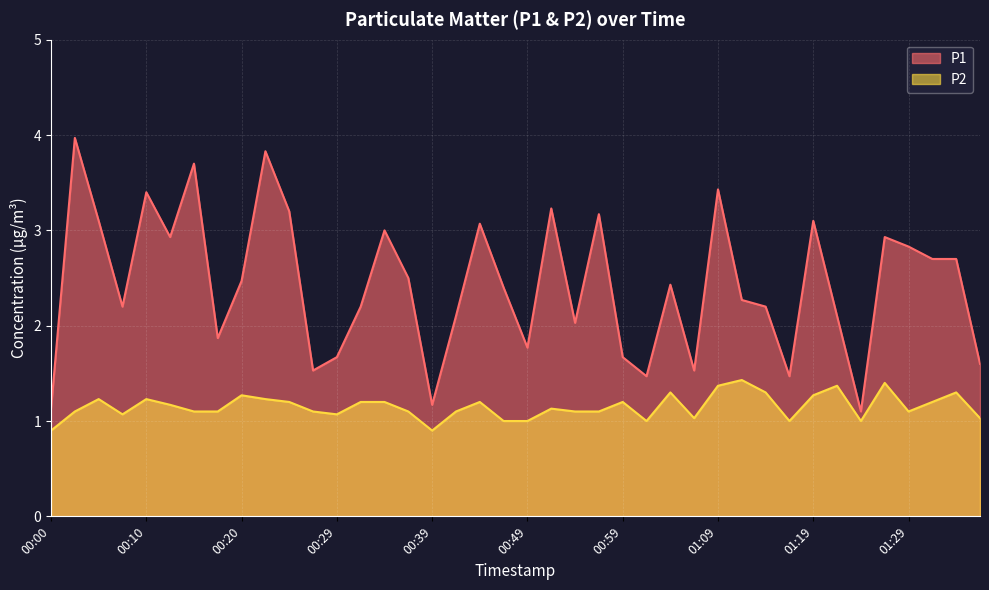

Reading left to right, transcribe all the data shown in this chart.

P1: 1.1	4.0	3.1	2.2	3.4	2.9	3.7	1.9	2.5	3.8	3.2	1.5	1.7	2.2	3.0	2.5	1.2	2.1	3.1	2.4	1.8	3.2	2.0	3.2	1.7	1.5	2.4	1.5	3.4	2.3	2.2	1.5	3.1	2.1	1.1	2.9	2.8	2.7	2.7	1.6
P2: 0.9	1.1	1.2	1.1	1.2	1.2	1.1	1.1	1.3	1.2	1.2	1.1	1.1	1.2	1.2	1.1	0.9	1.1	1.2	1.0	1.0	1.1	1.1	1.1	1.2	1.0	1.3	1.0	1.4	1.4	1.3	1.0	1.3	1.4	1.0	1.4	1.1	1.2	1.3	1.0